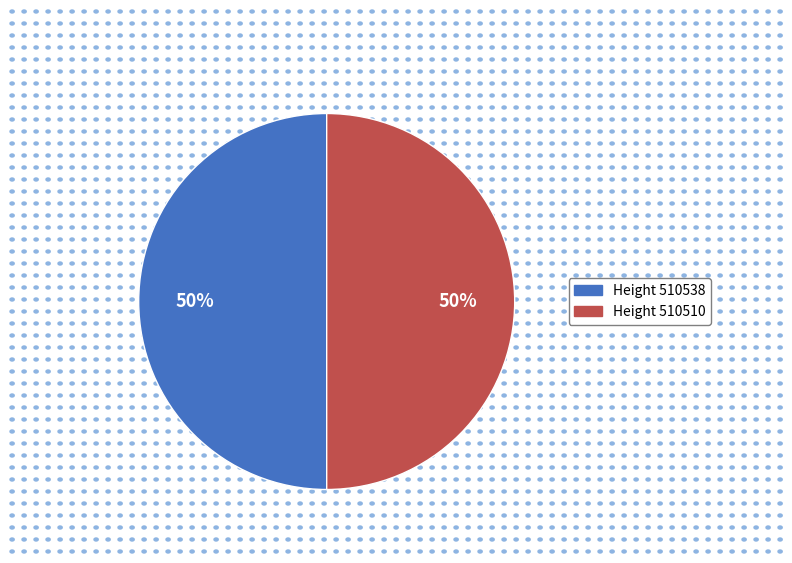

To the nearest percent, what is the average slice percentage?

50%